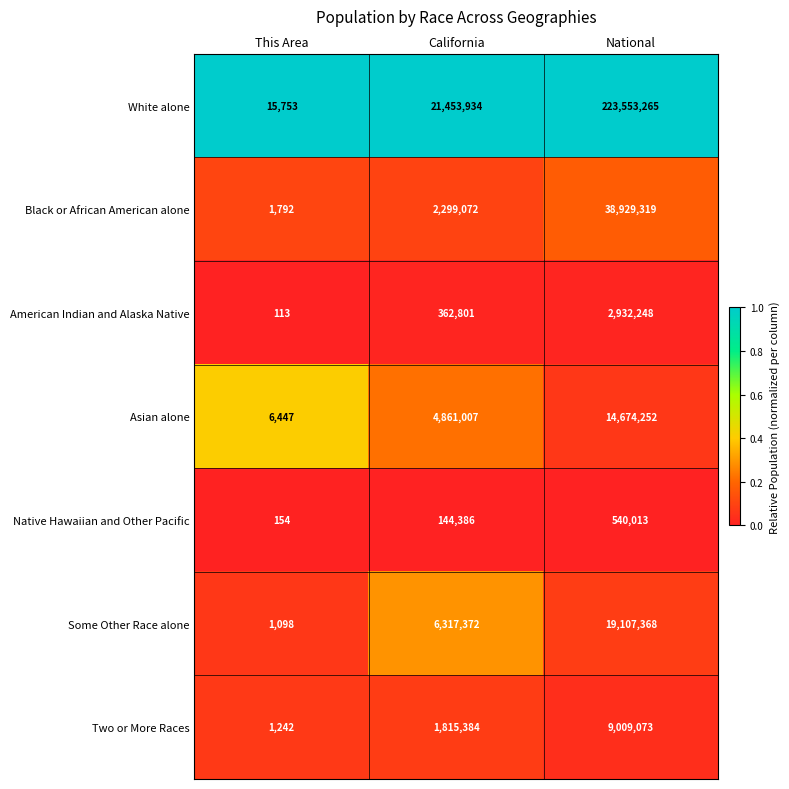

Reading right to left, extract all data points from this chart.

White alone: 223553265	21453934	15753
Black or African American alone: 38929319	2299072	1792
American Indian and Alaska Native: 2932248	362801	113
Asian alone: 14674252	4861007	6447
Native Hawaiian and Other Pacific: 540013	144386	154
Some Other Race alone: 19107368	6317372	1098
Two or More Races: 9009073	1815384	1242